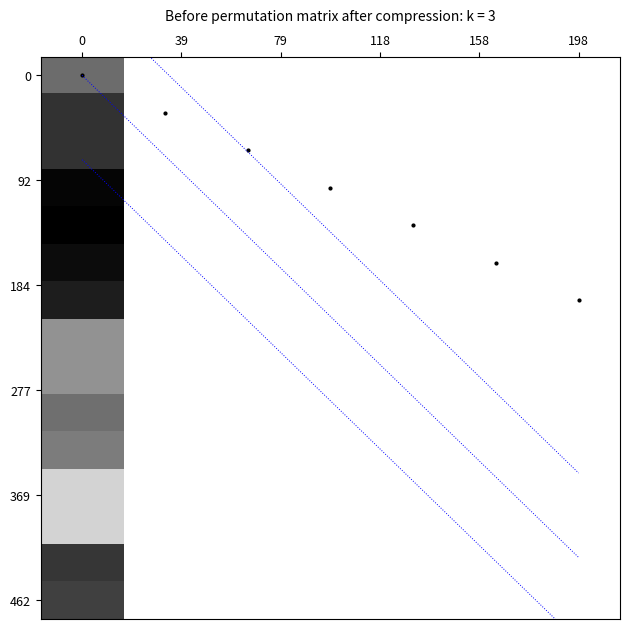

True or false: Bandaz wiskoza 10cm has a value of -1.7 at 198.

False